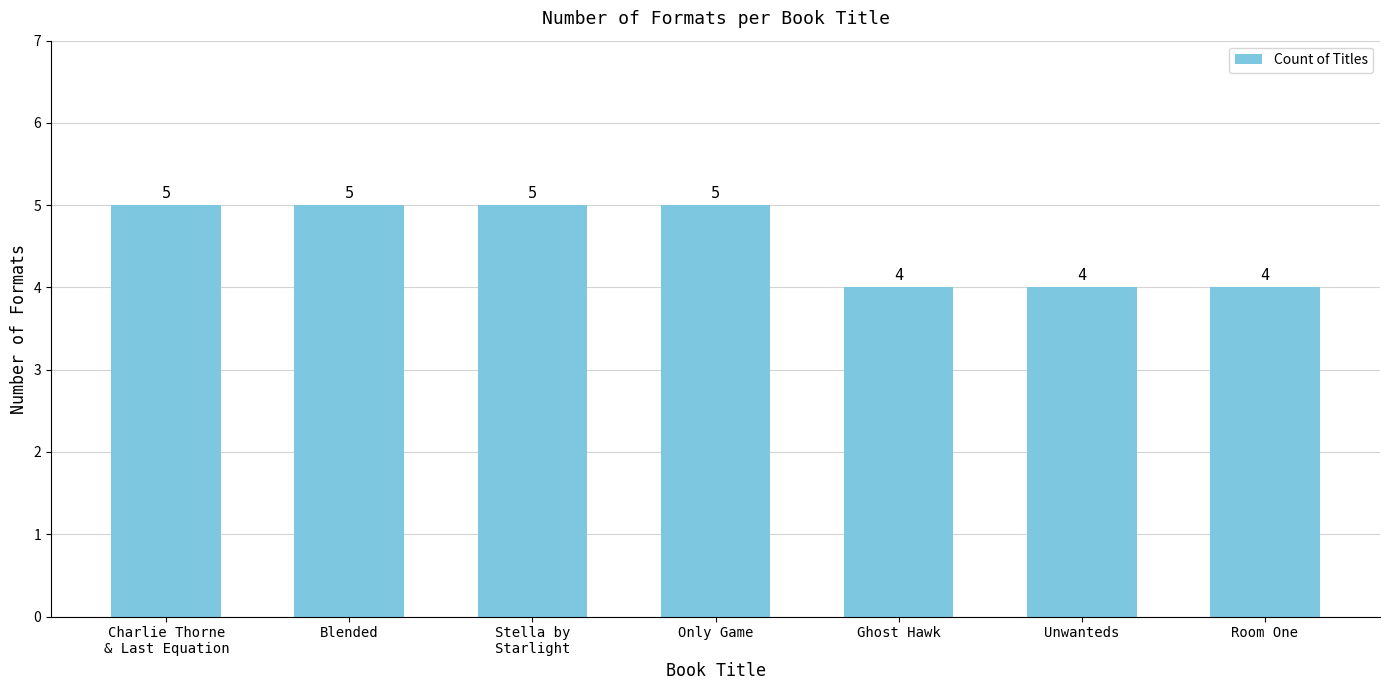

What is the label of the 2nd bar from the left?

Blended